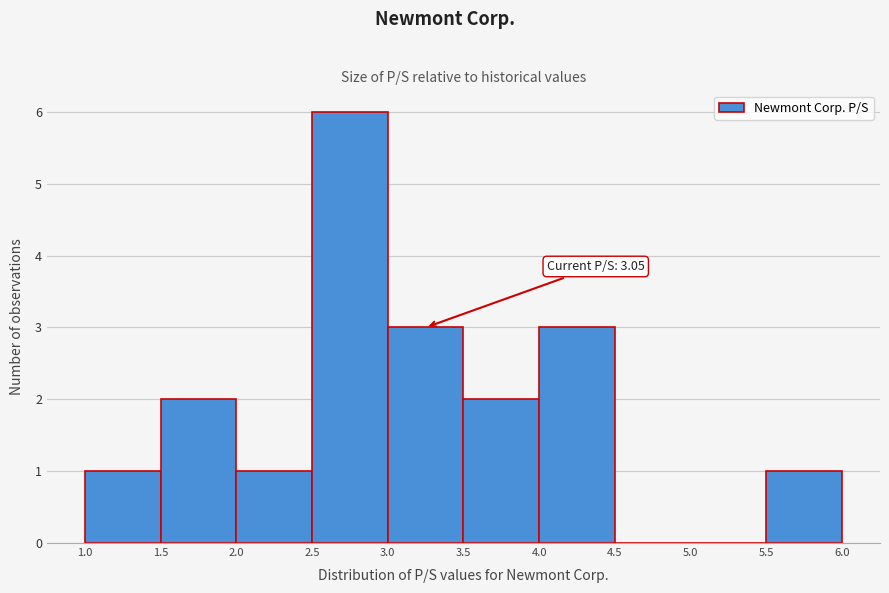

Which range on the x-axis has the tallest bar?

2.5 to 3.0